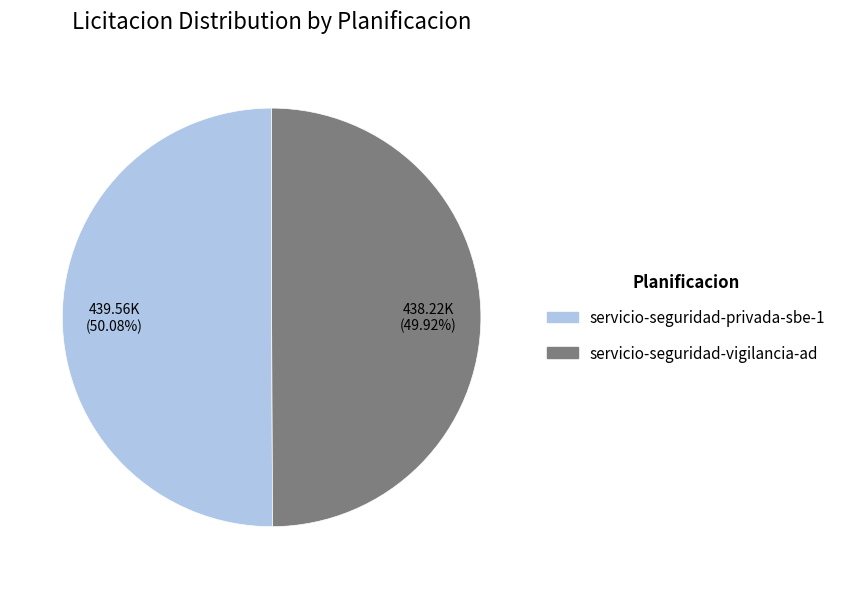

What percentage is NOT represented by servicio-seguridad-vigilancia-ad?

50.1%